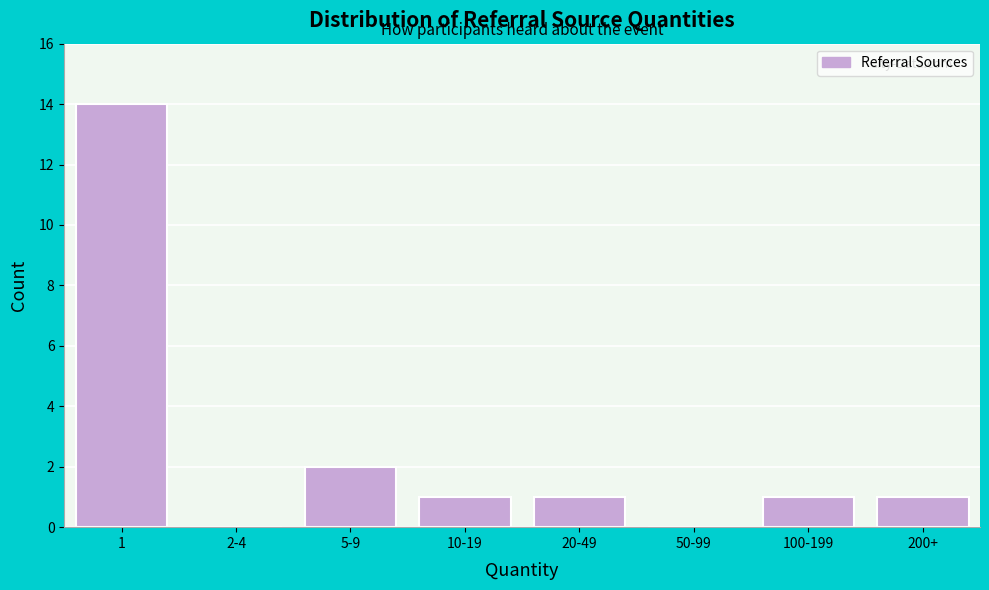

Reading left to right, what are all the values shown in this chart?

1=14	2-4=0	5-9=2	10-19=1	20-49=1	50-99=0	100-199=1	200+=1